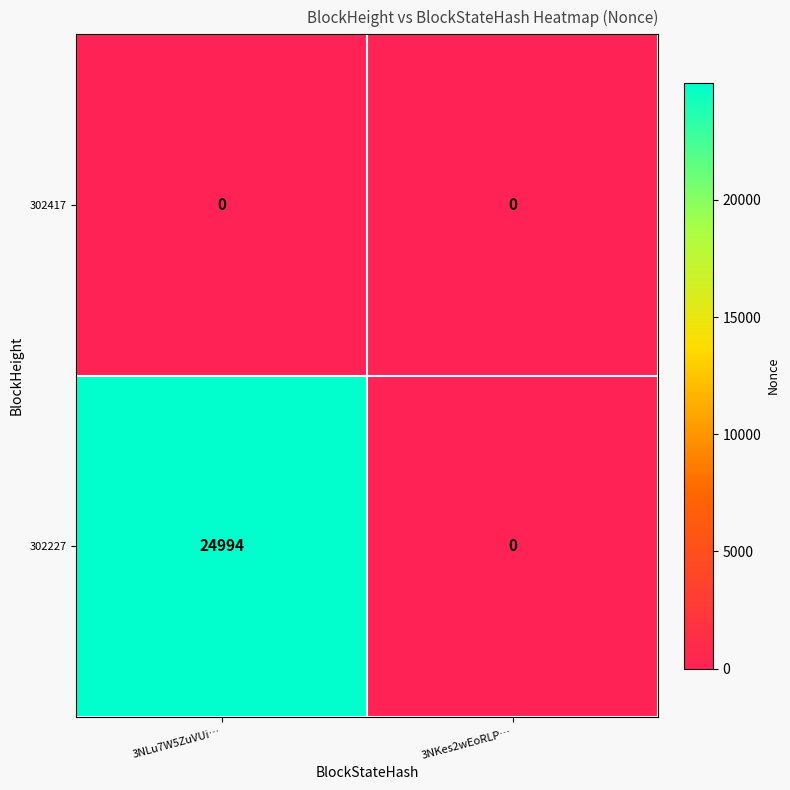

How many distinct data groups are displayed?

2